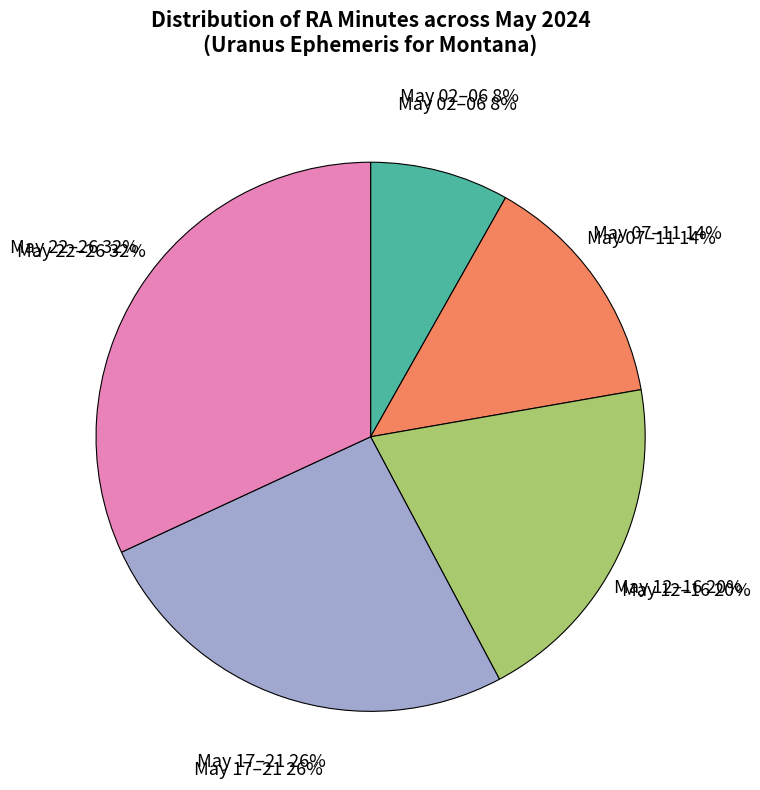

True or false: May 09 accounts for 11% of the total.

False